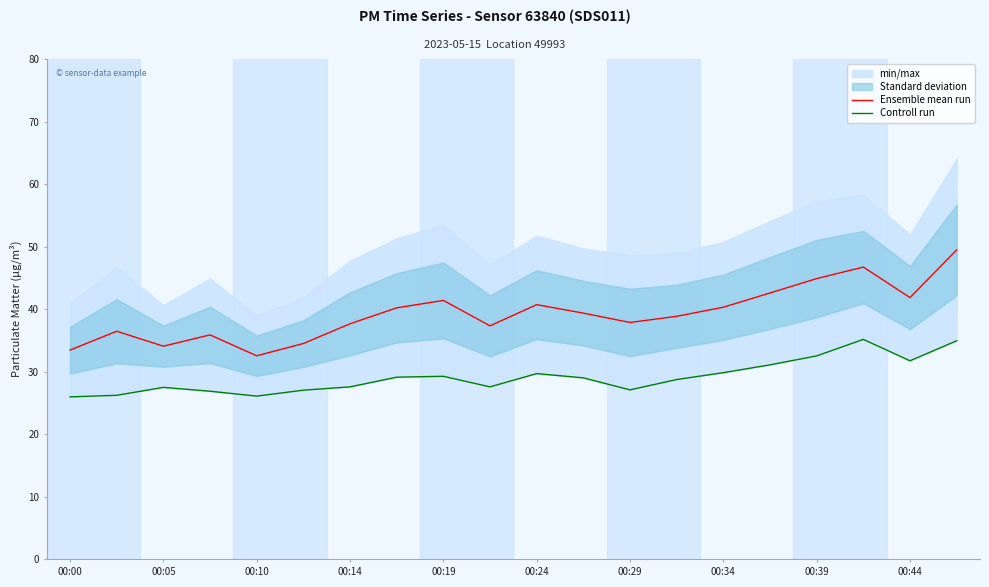

True or false: Ensemble mean run and Controll run intersect in this chart.

False